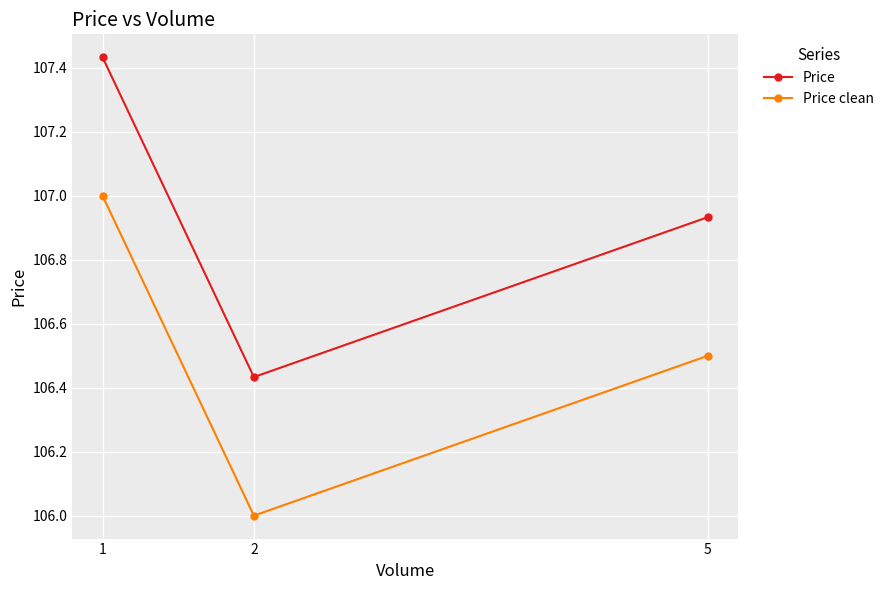

How many lines are shown in the chart?

2